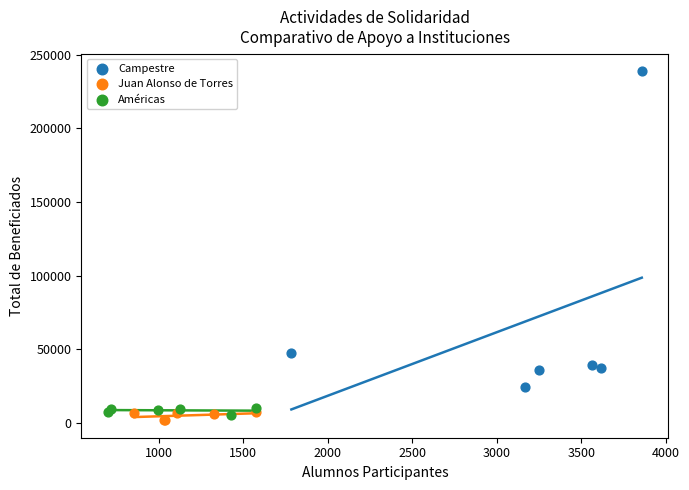

What are all the series names shown in the legend?

Campestre, Juan Alonso de Torres, Américas